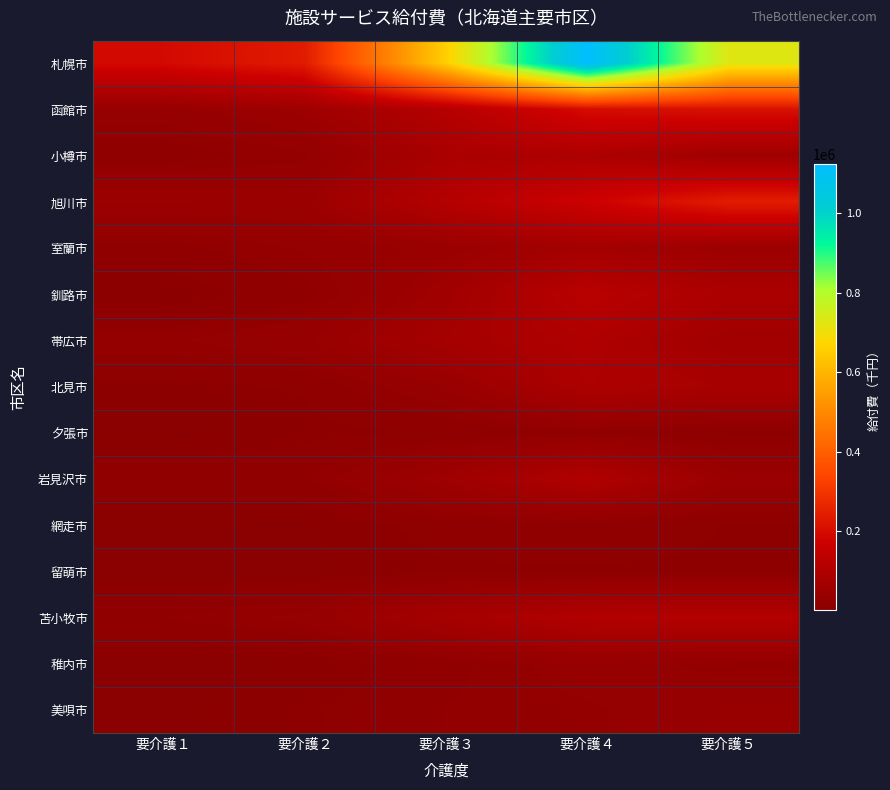

Which series changed the most between 要介護１ and 要介護５?

札幌市